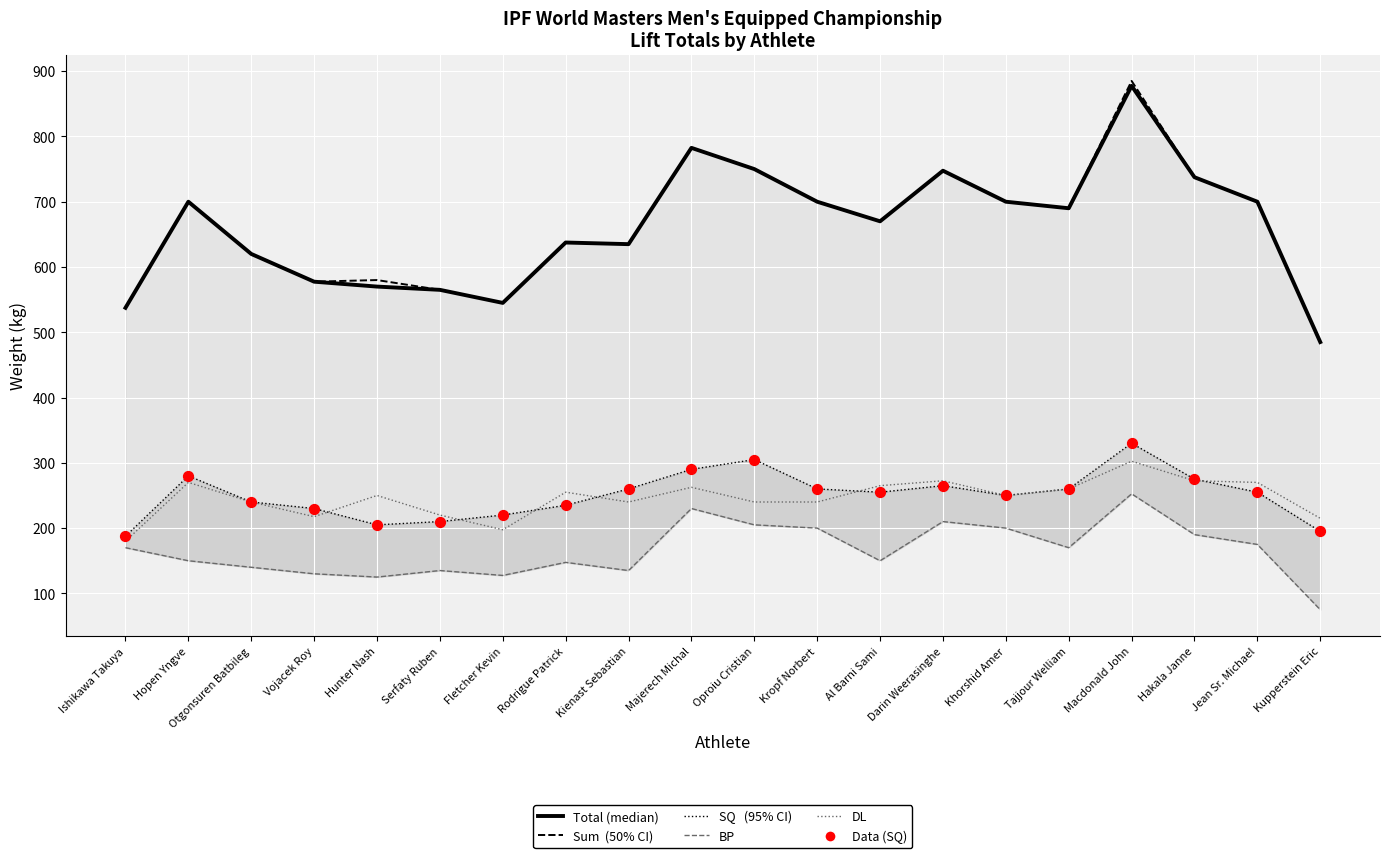

What are all the series names shown in the legend?

Total, Sum, SQ, BP, DL, Data (SQ)